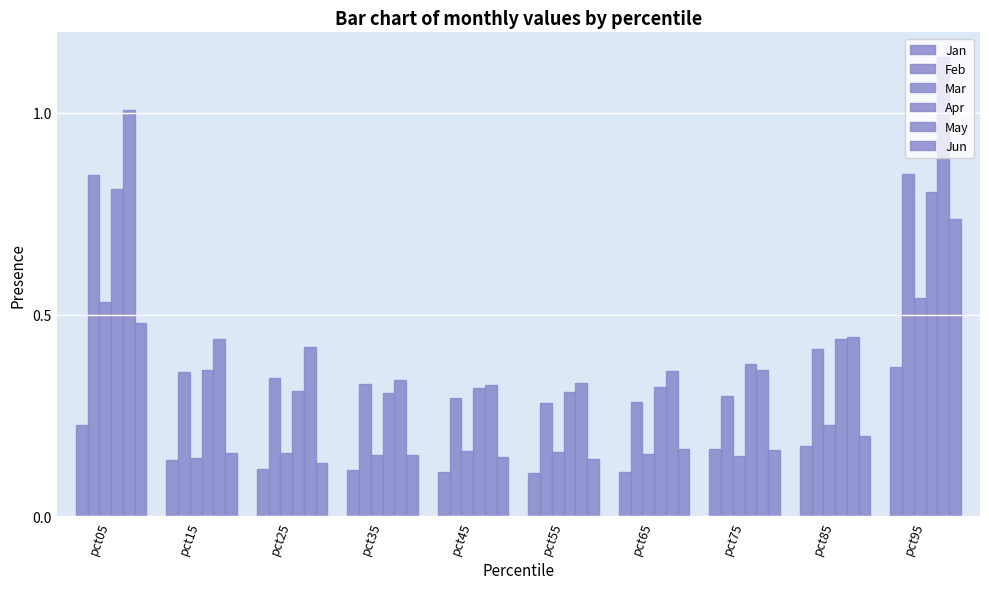

Does the chart contain stacked bars?

No